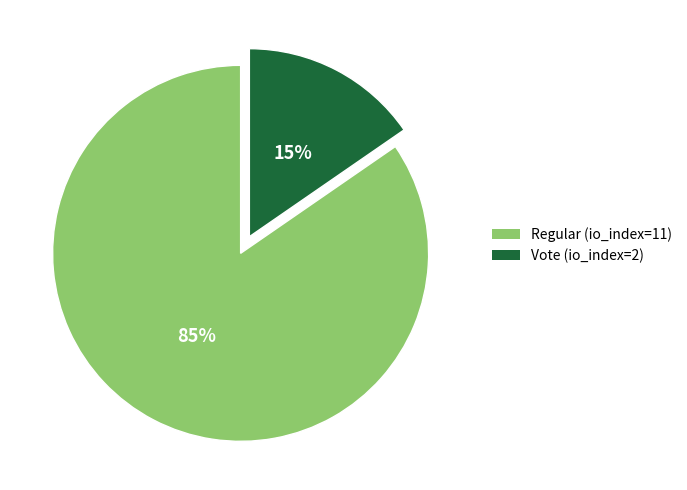

To the nearest percent, what is the combined percentage of Vote (io_index=2) and Regular (io_index=11)?

100%